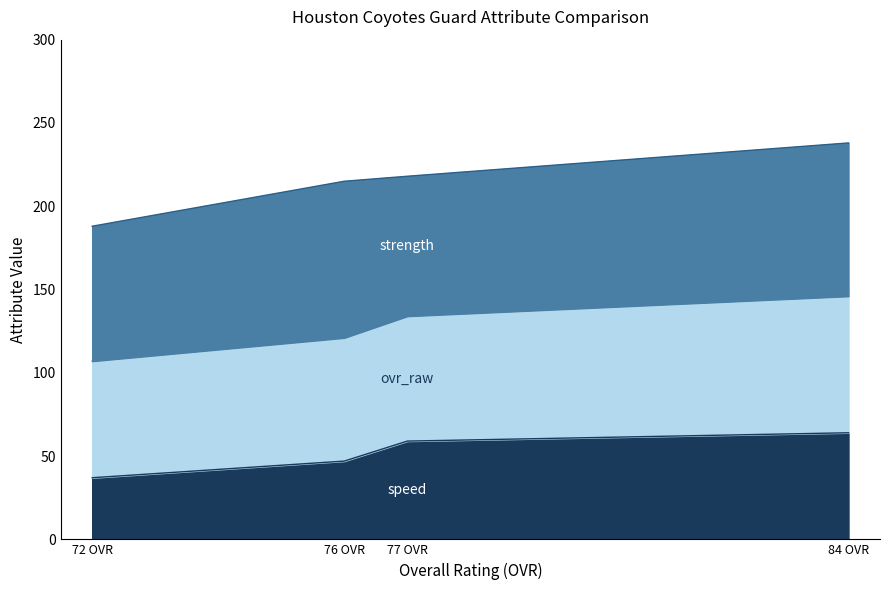

At which category is the sum across all series the highest?

84 OVR